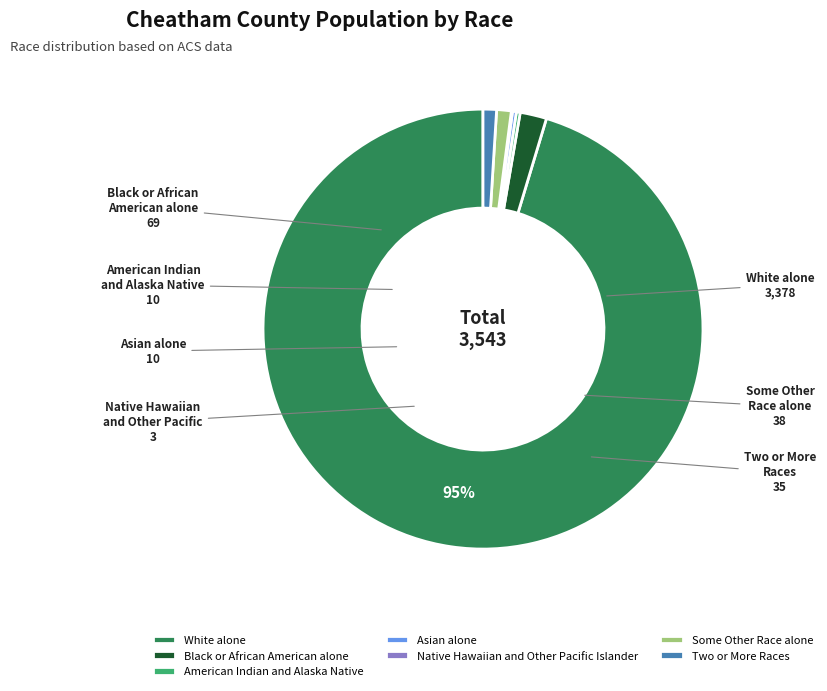

To the nearest percent, what percentage of the pie is Some Other Race alone?

1%